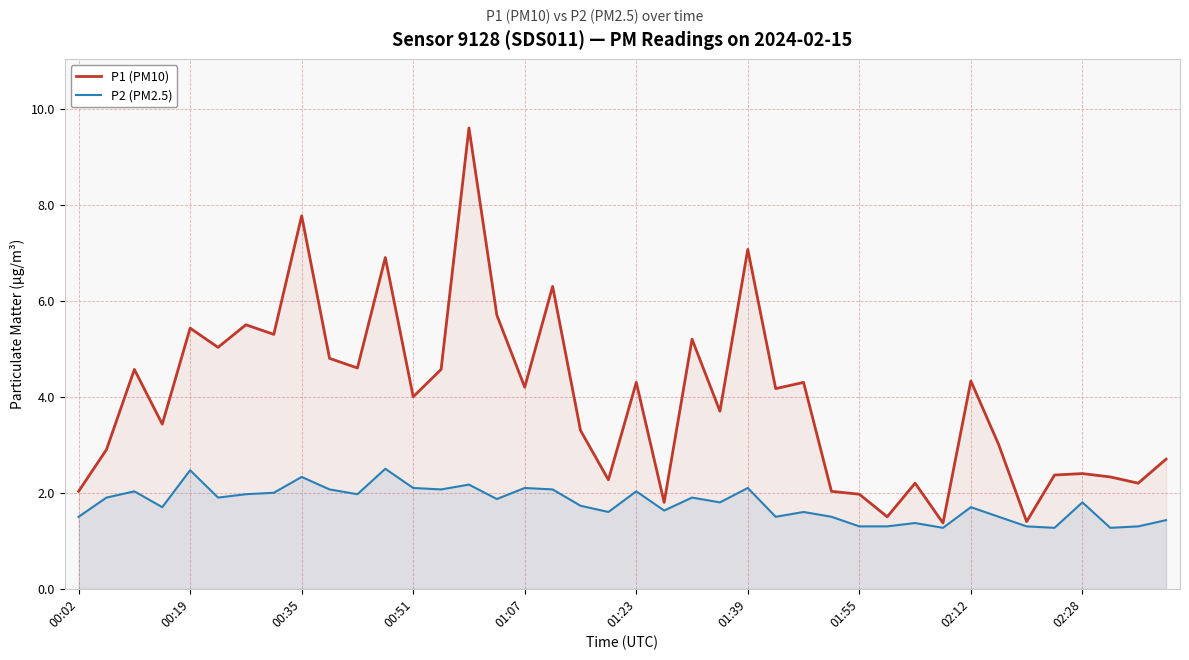

Is it true that P2 (PM2.5) equals 2.1 at 01:07?

True